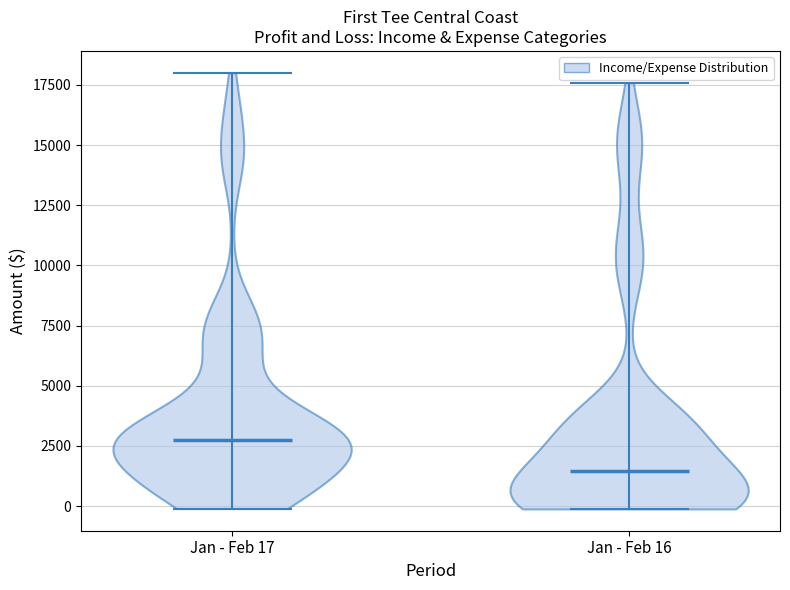

Which violin has the lowest median line?

Jan - Feb 16